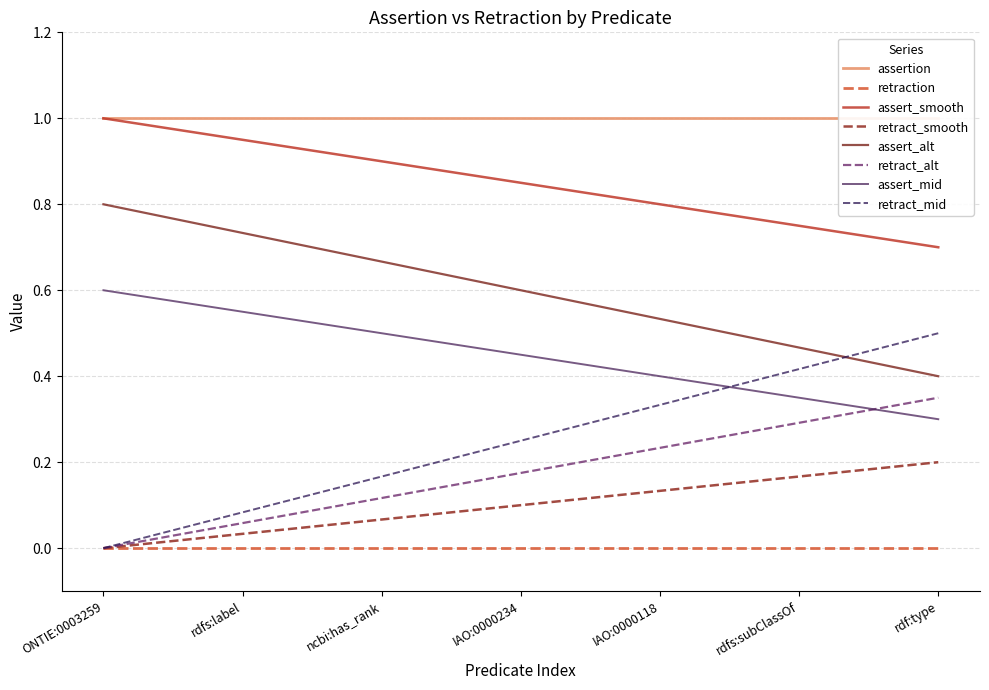

True or false: assert_smooth has a value of 1.4 at IAO:0000118.

False